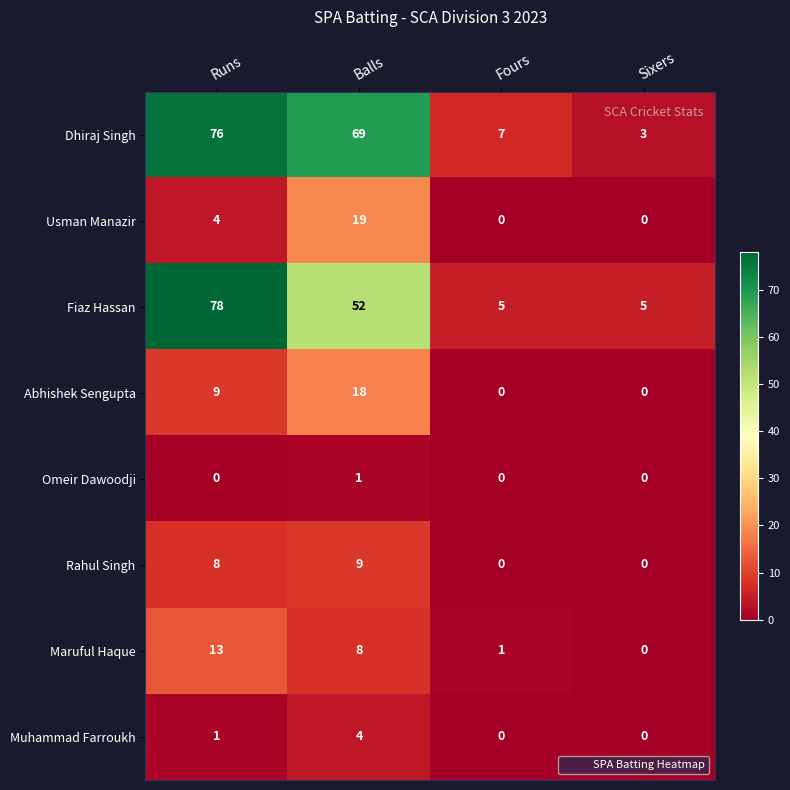

Is the value of Maruful Haque at Balls greater than the value of Abhishek Sengupta at Balls?

No